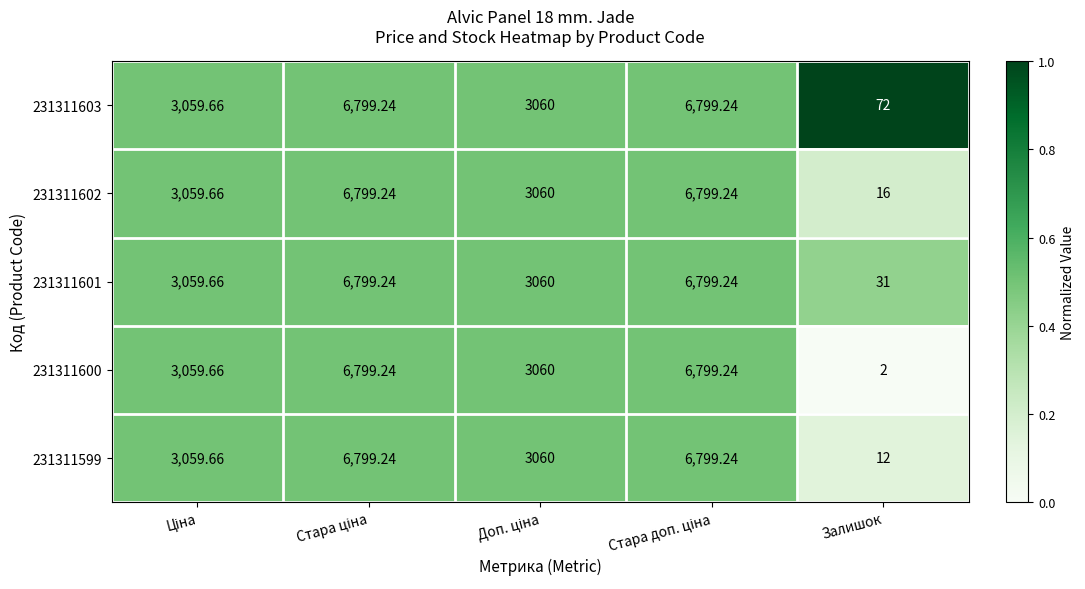

At which label does 231311600 reach its minimum?

Залишок